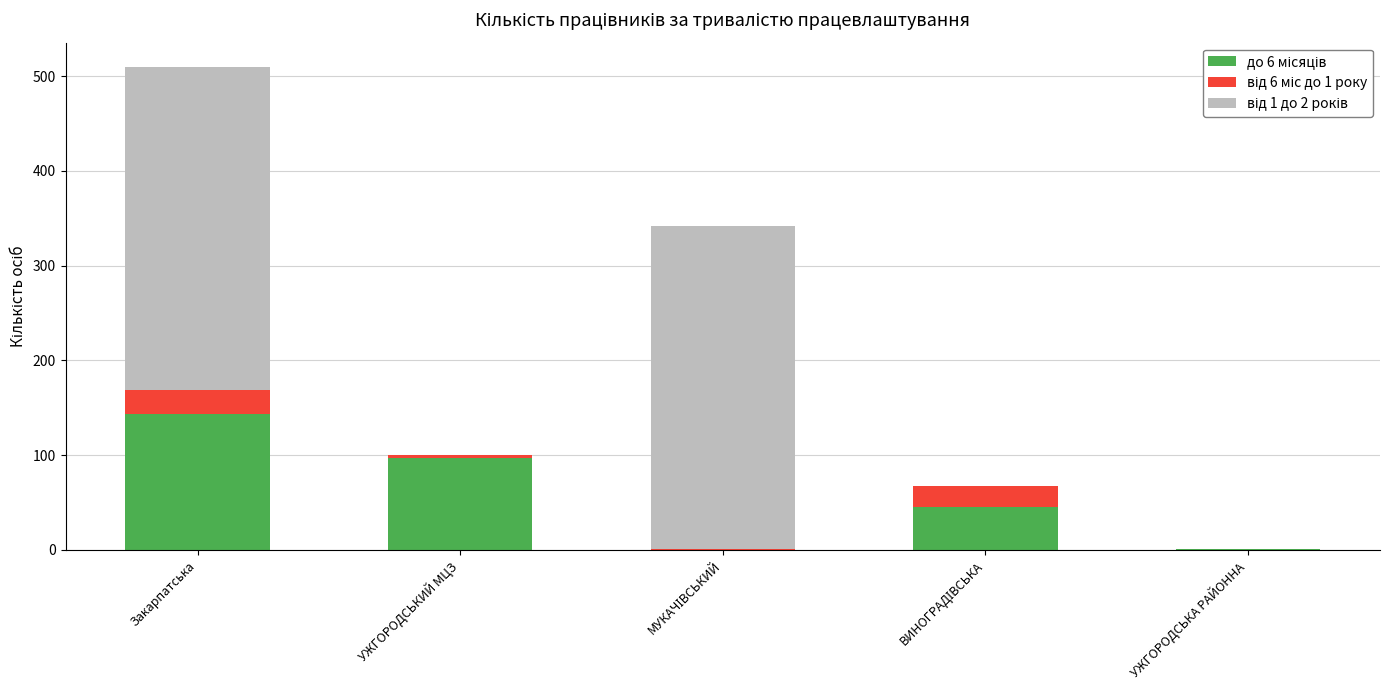

What is the total value across all series at Закарпатська?

510